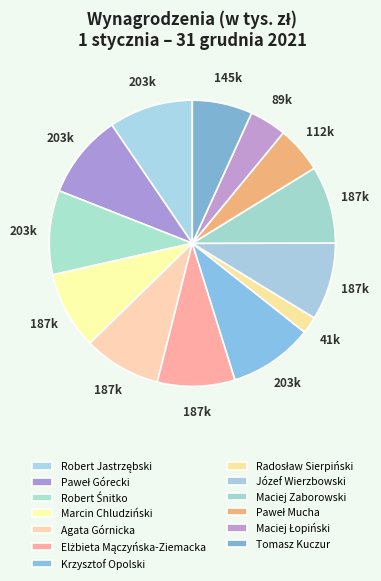

Count the number of slices in the pie.

13